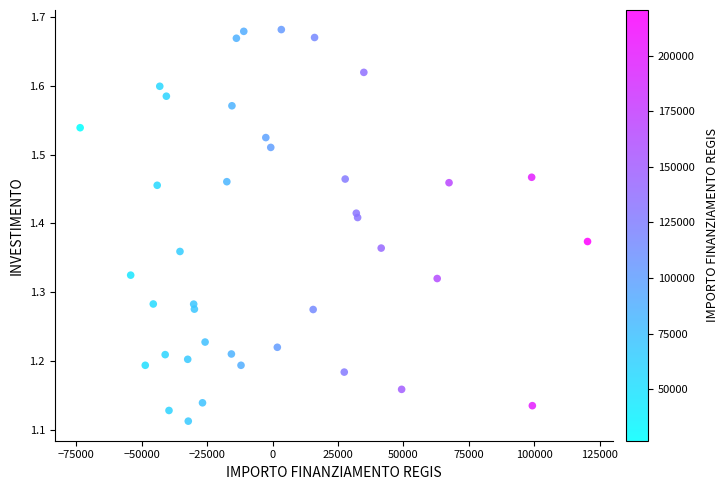

What is the range of X values (max minus min)?

193933.1